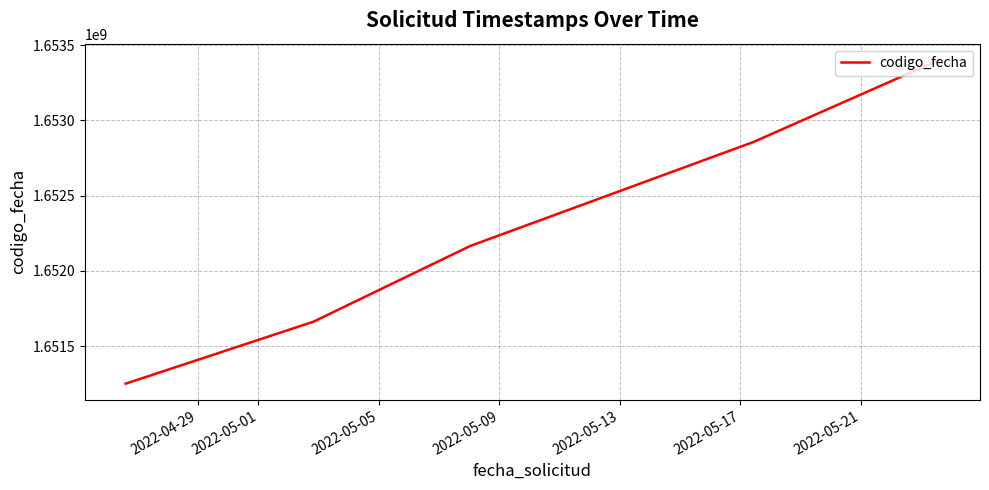

What is the sum of all values?

8261336161